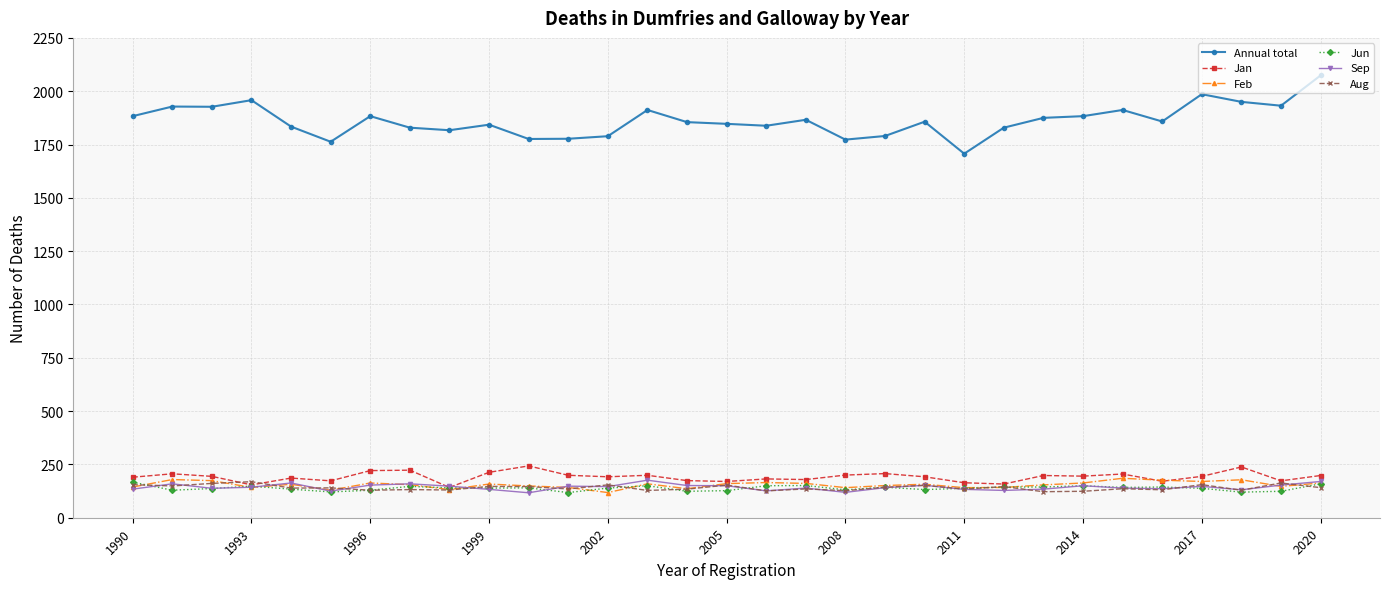

Which series has the largest total across all categories?

Annual total